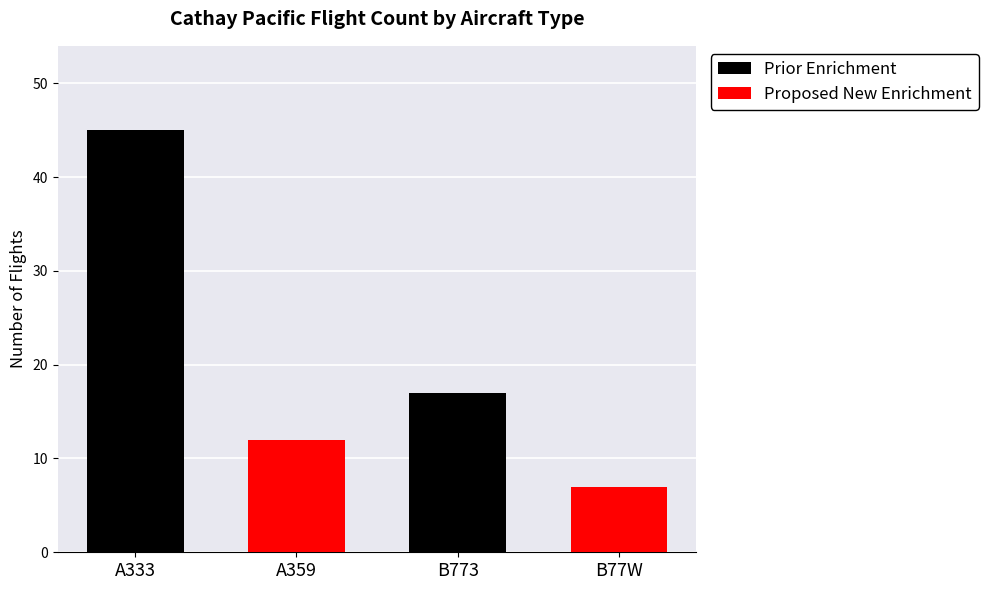

Is it true that the value at B773 is 17?

True